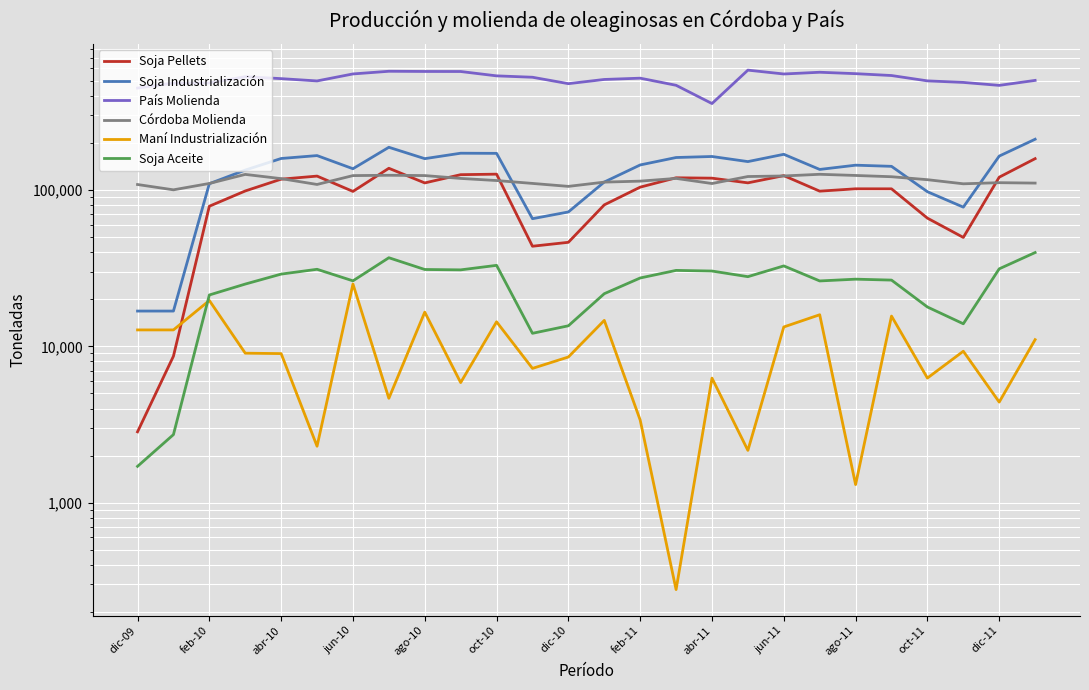

True or false: Soja Pellets and Soja Industrialización intersect in this chart.

False